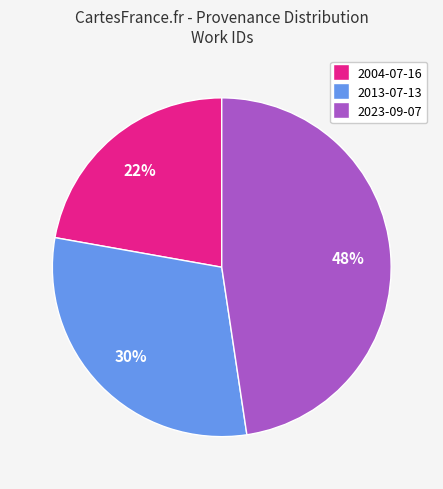

What percentage is the 2004-07-16 slice, to the nearest percent?

22%